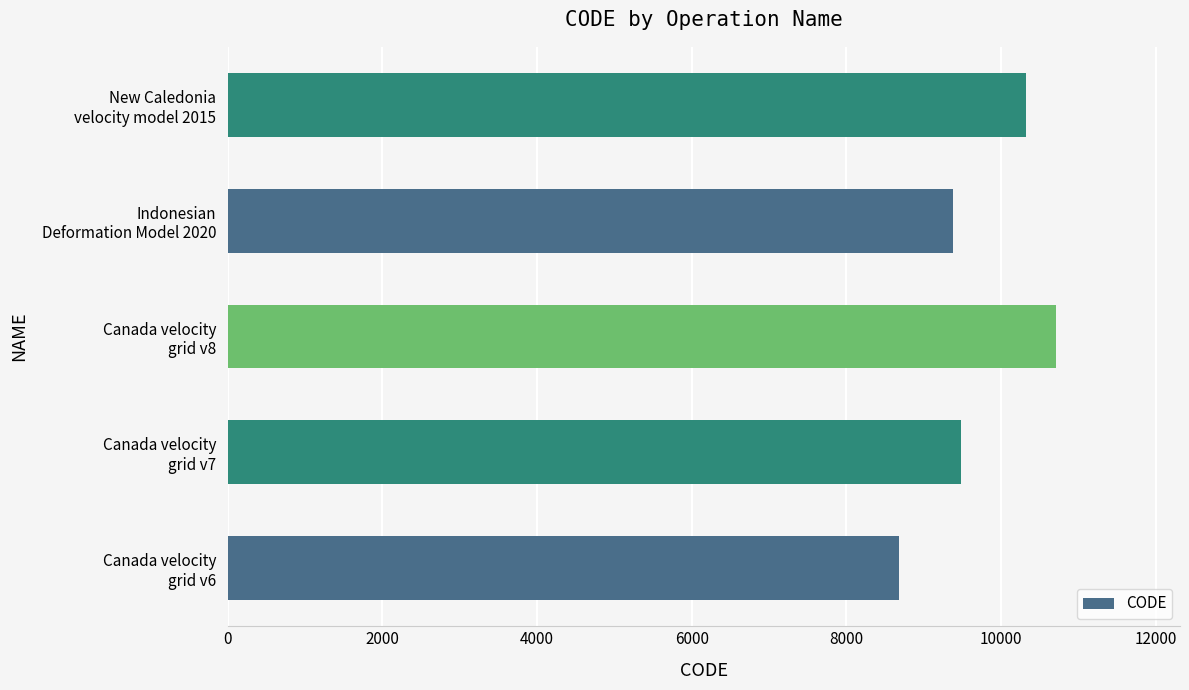

Reading bottom to top, list all the values displayed in this chart.

8676	9483	10707	9375	10323